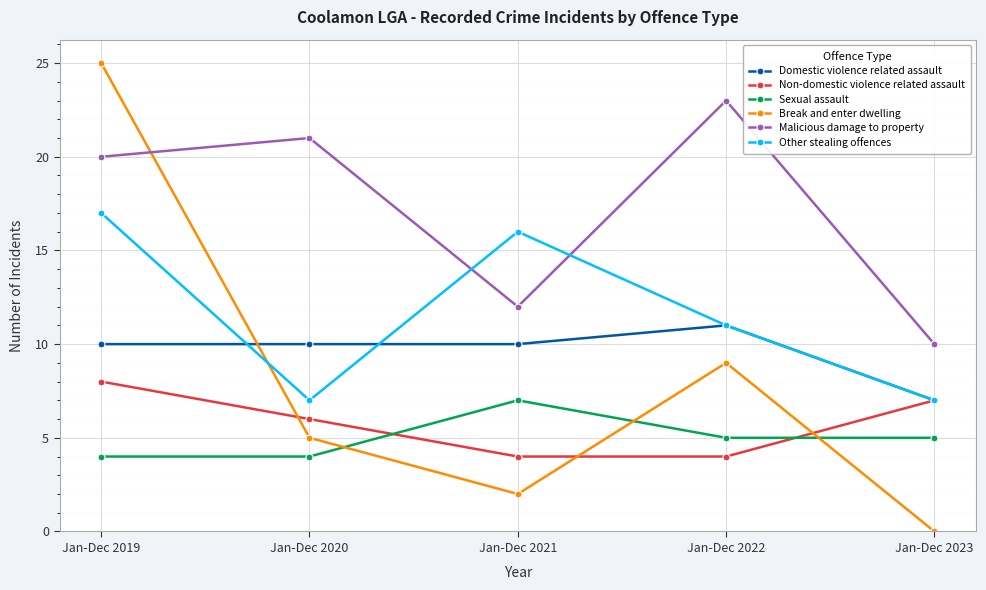

Is it true that Sexual assault equals 4 at Jan-Dec 2019?

True